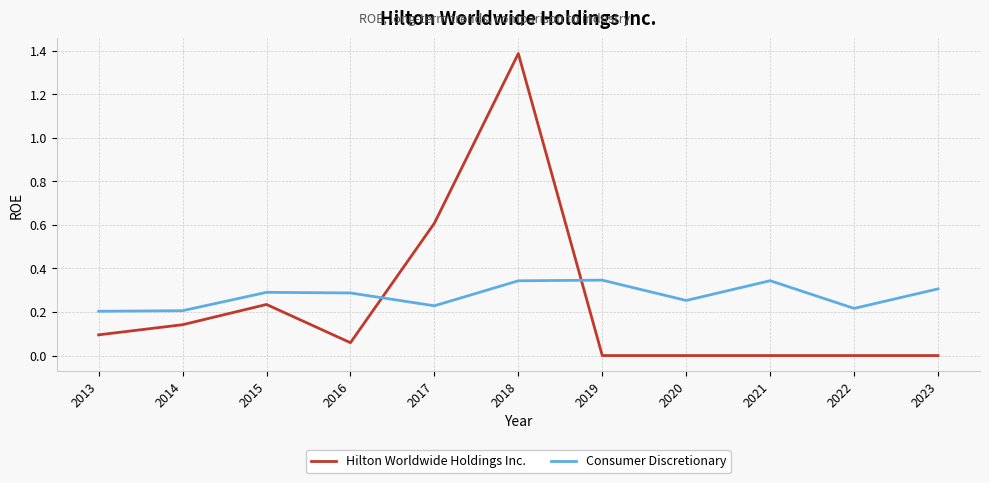

How many lines are shown in the chart?

2